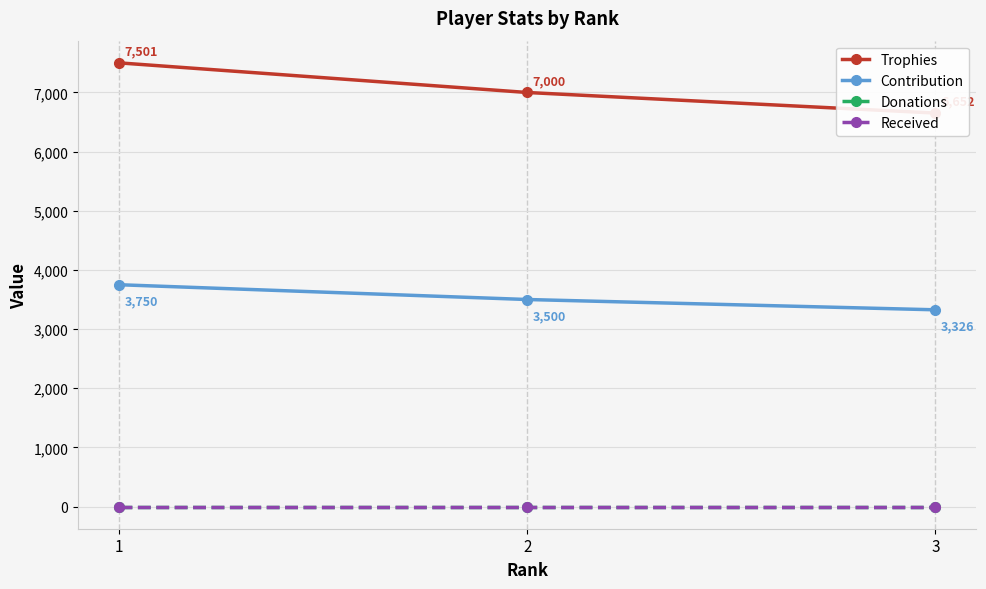

What is the difference between the highest and lowest values at 3?

6652